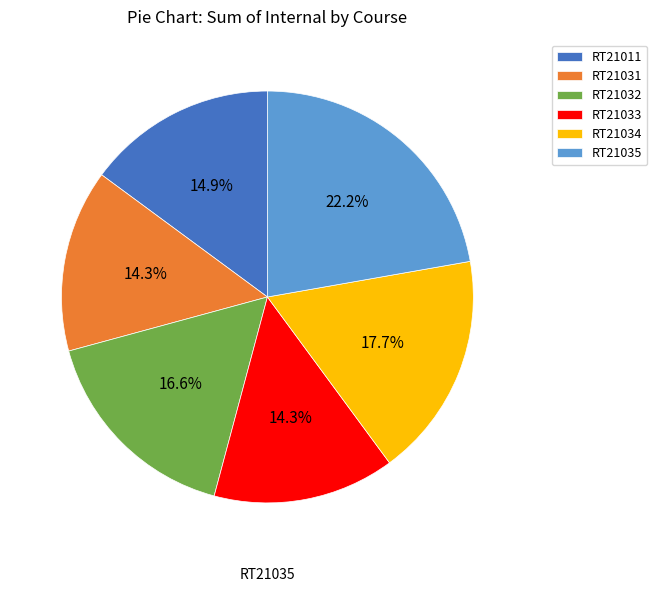

To the nearest percent, what is the average slice percentage?

17%